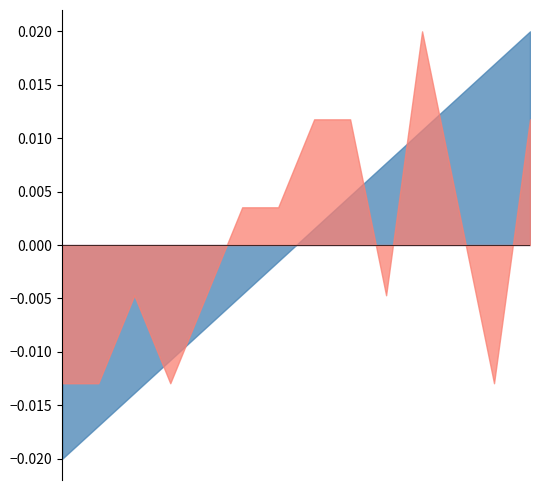

How many lines are shown in the chart?

2